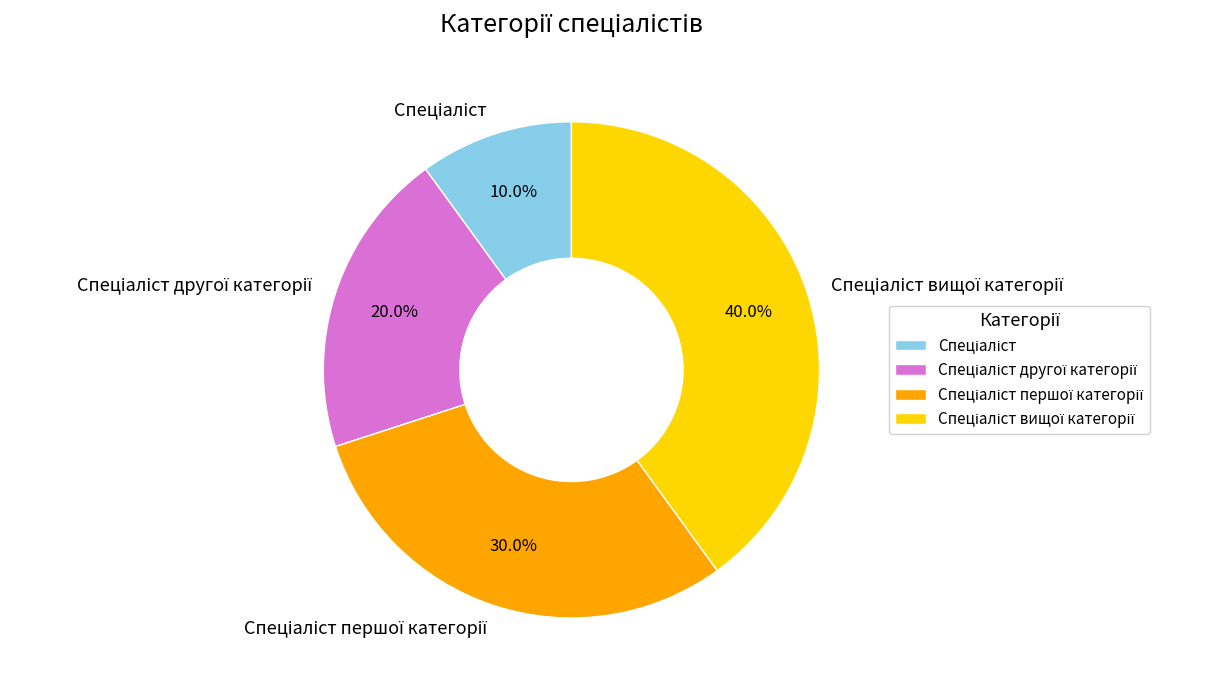

Is there a majority slice in this chart?

No